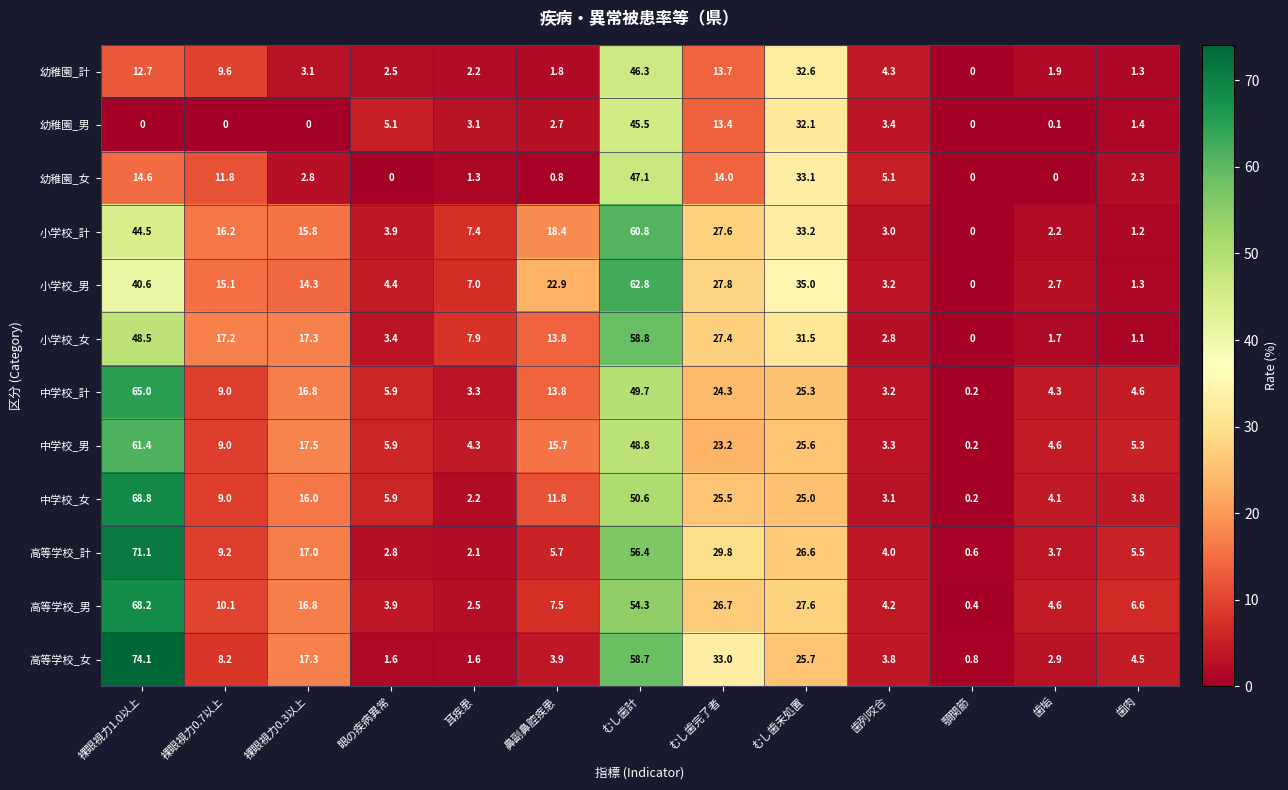

True or false: 中学校_計 has a value of 33.1 at むし歯完了者.

False